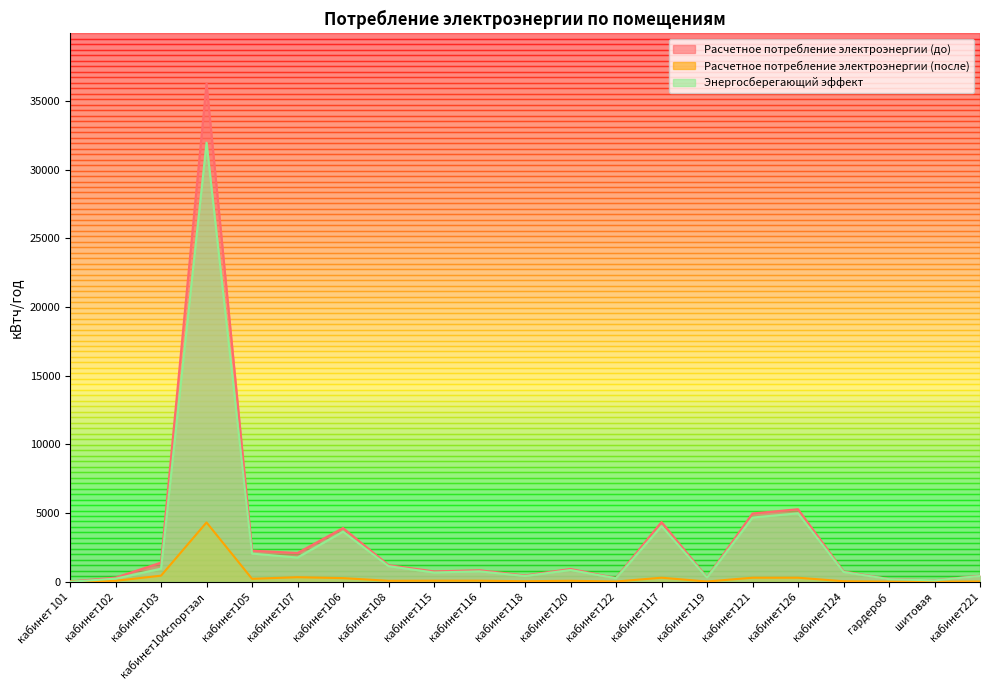

What is the total value across all series at кабинет126?

10567.2